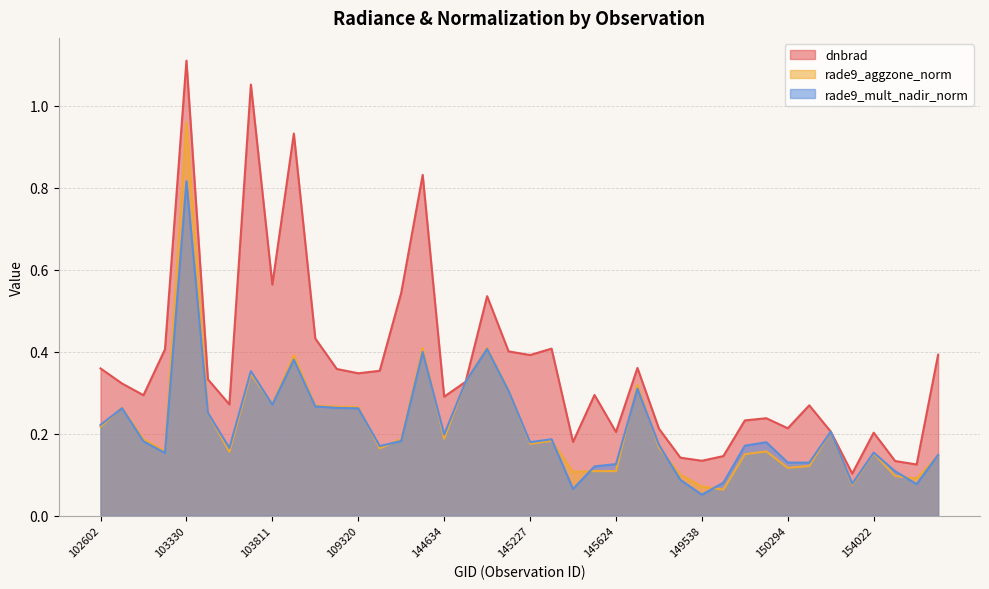

Which series has the largest total across all categories?

dnbrad